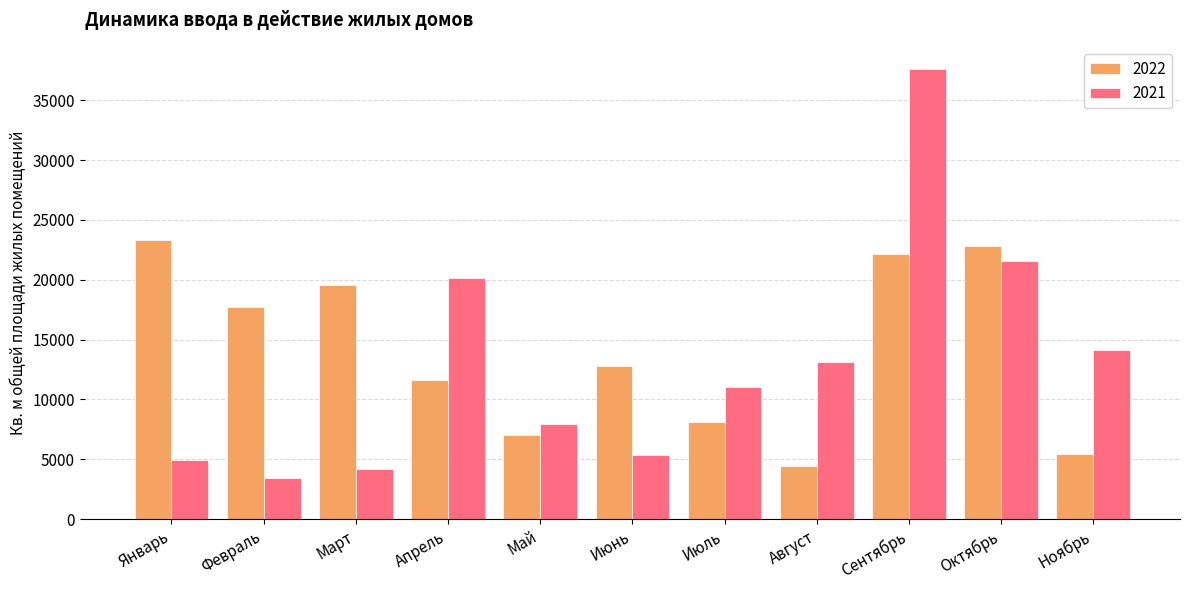

At Март, list the series in order from largest to smallest.

2022, 2021